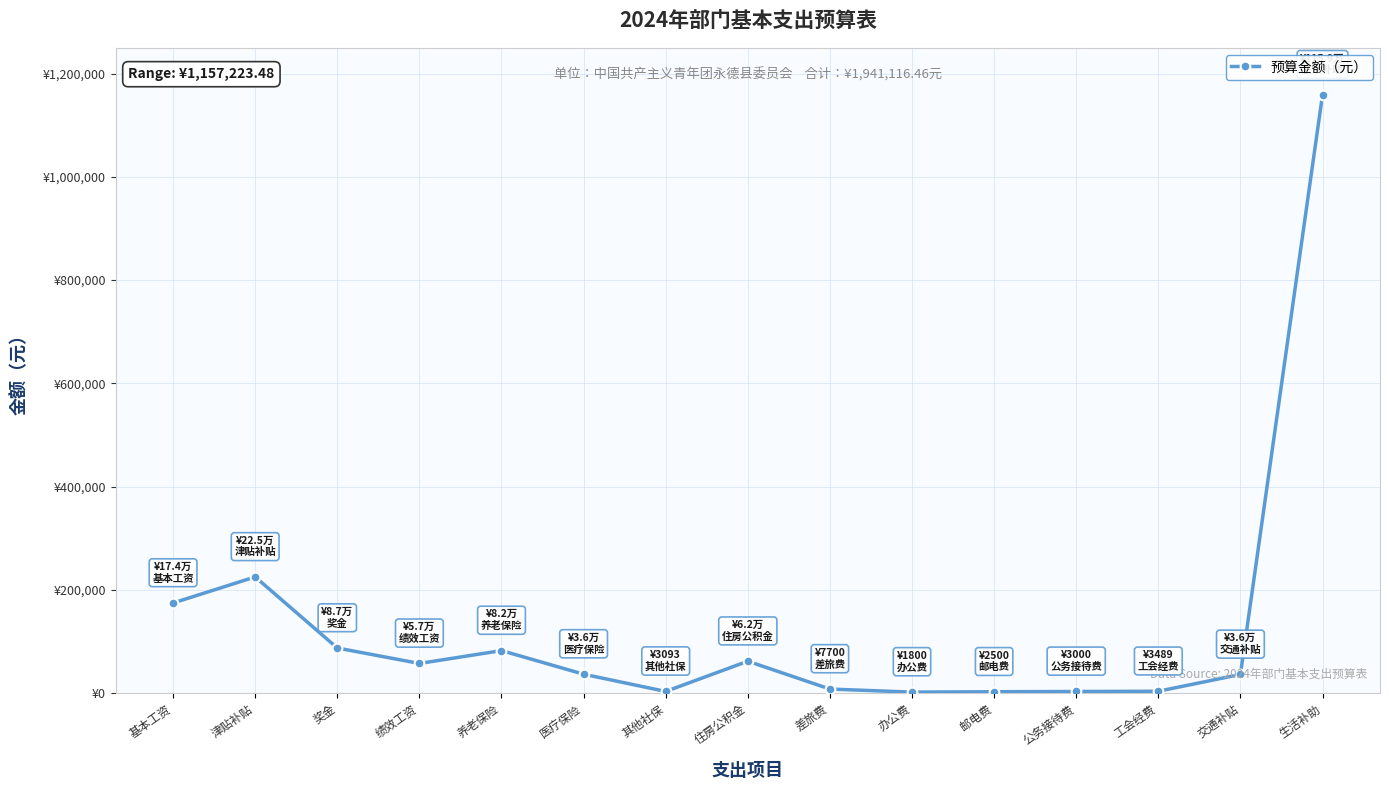

Is this an area chart (filled region under the line)?

No